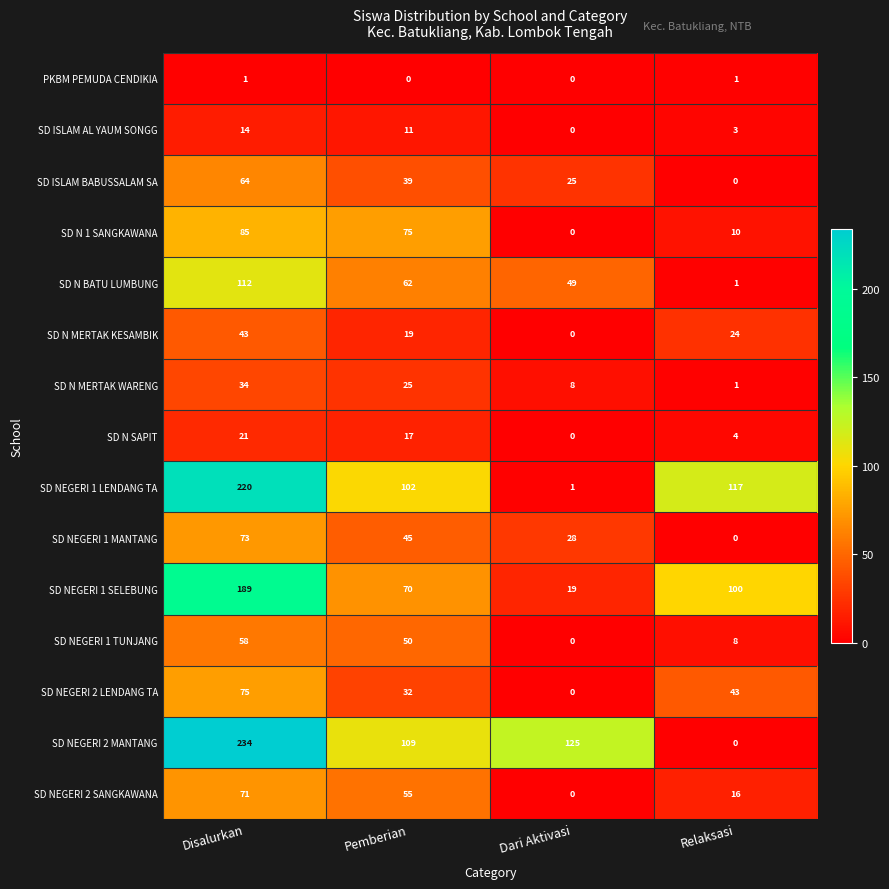

At which label is SD N 1 SANGKAWANA closest to 42?

Relaksasi